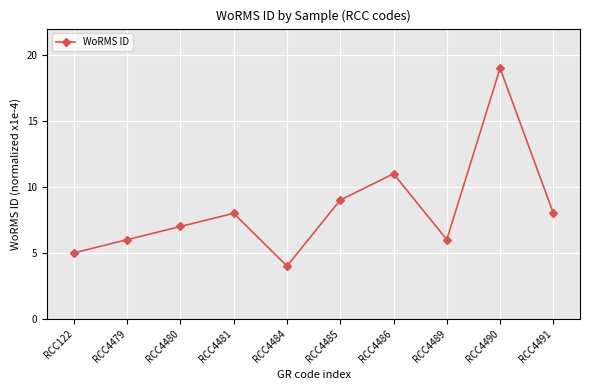

What is the value of the 3rd point from the left?

7